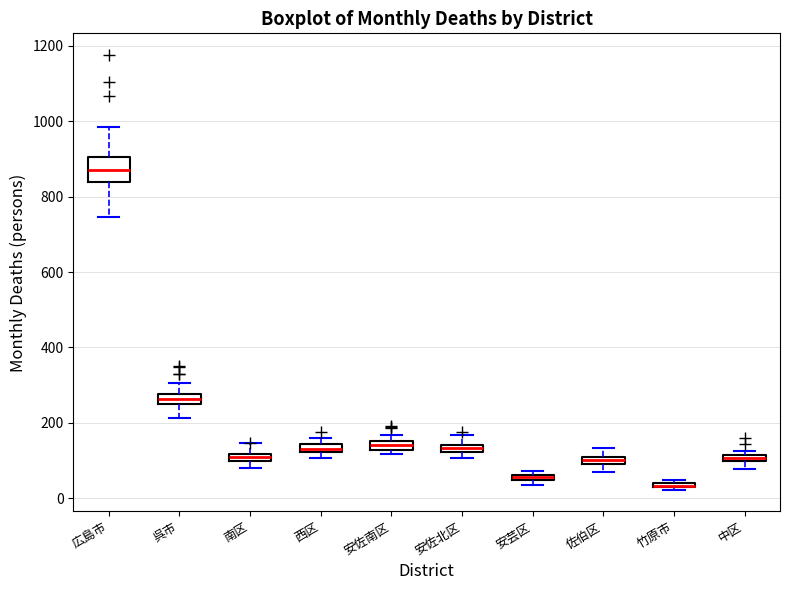

Comparing the boxes themselves (not the whiskers), which one is the tallest?

広島市